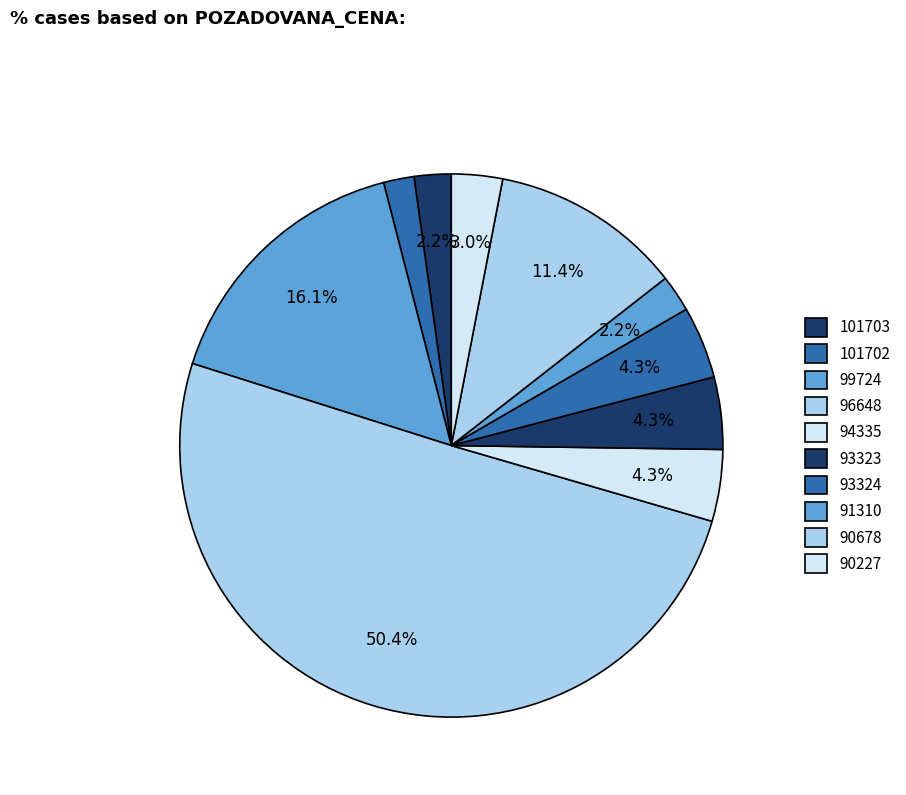

How many slices are in this pie chart?

10